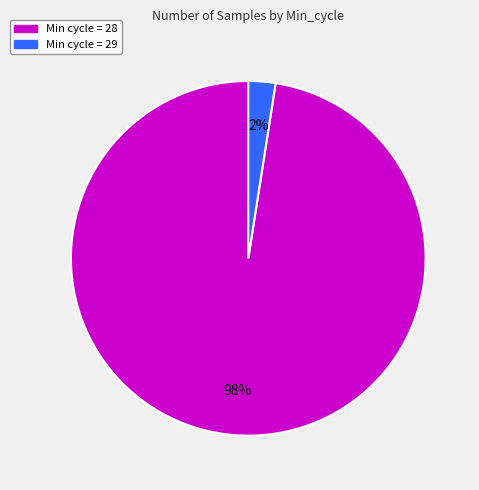

To the nearest percent, what is the average slice percentage?

50%